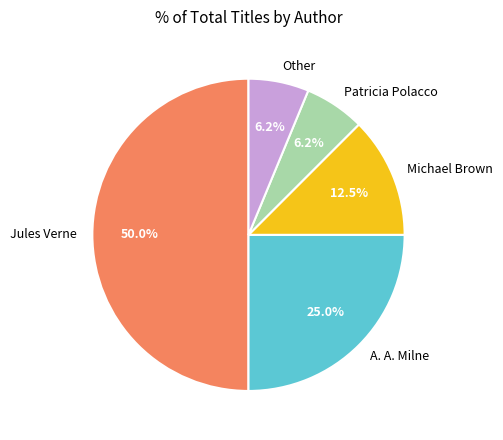

What percentage is NOT represented by Michael Brown?

87.5%